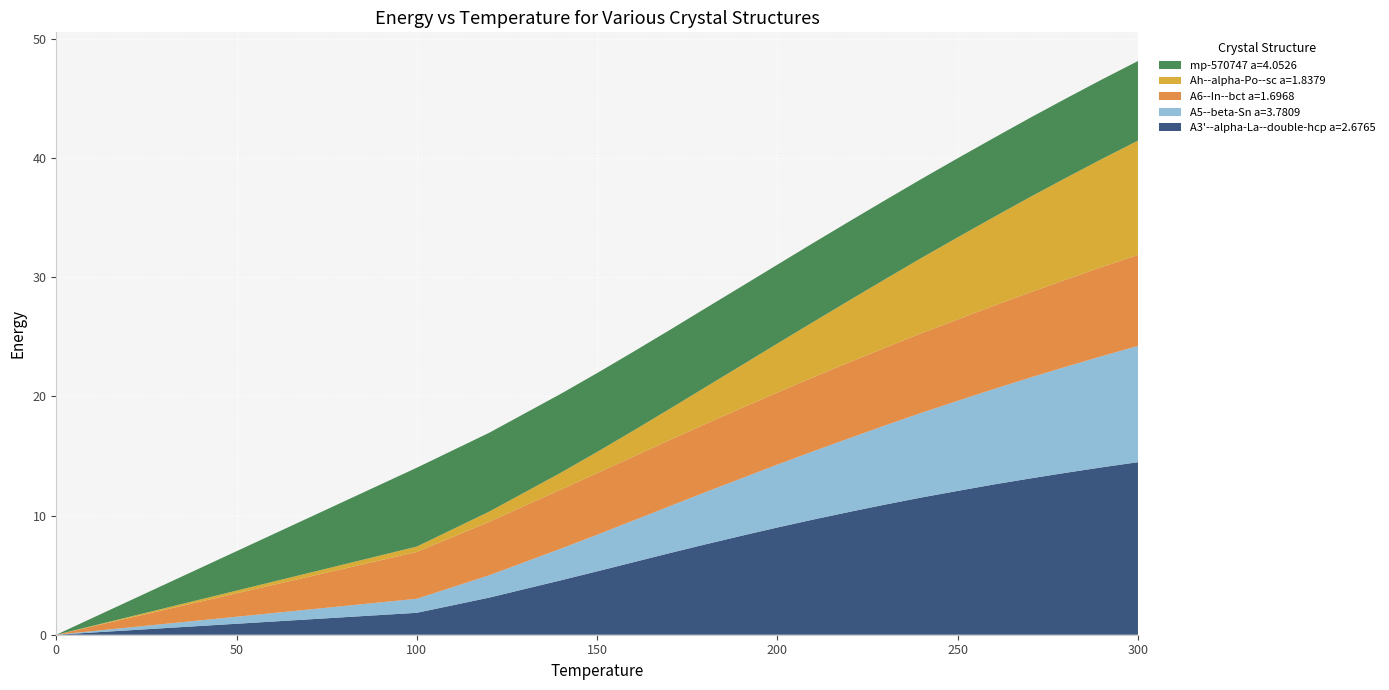

Reading right to left, extract all data points from this chart.

A3'--alpha-La--double-hcp a=2.6765: 14.5	14.1	13.6	13.1	12.6	12.1	11.5	10.9	10.3	9.7	9.0	8.3	7.6	6.8	6.1	5.3	4.6	3.1	1.8	0.0
A5--beta-Sn a=3.7809: 9.8	9.3	8.9	8.5	8.0	7.6	7.1	6.7	6.2	5.7	5.3	4.8	4.4	3.9	3.5	3.1	2.7	1.9	1.2	0.0
A6--In--bct a=1.6968: 7.6	7.5	7.3	7.2	7.0	6.8	6.7	6.5	6.4	6.2	6.0	5.9	5.7	5.5	5.4	5.2	5.0	4.5	3.9	0.0
Ah--alpha-Po--sc a=1.8379: 9.6	9.1	8.5	8.0	7.4	6.9	6.3	5.8	5.2	4.7	4.1	3.6	3.1	2.6	2.2	1.8	1.4	0.8	0.5	0.0
mp-570747 a=4.0526: 6.7	6.7	6.7	6.7	6.6	6.6	6.6	6.6	6.6	6.6	6.6	6.6	6.6	6.6	6.6	6.6	6.6	6.6	6.6	0.0